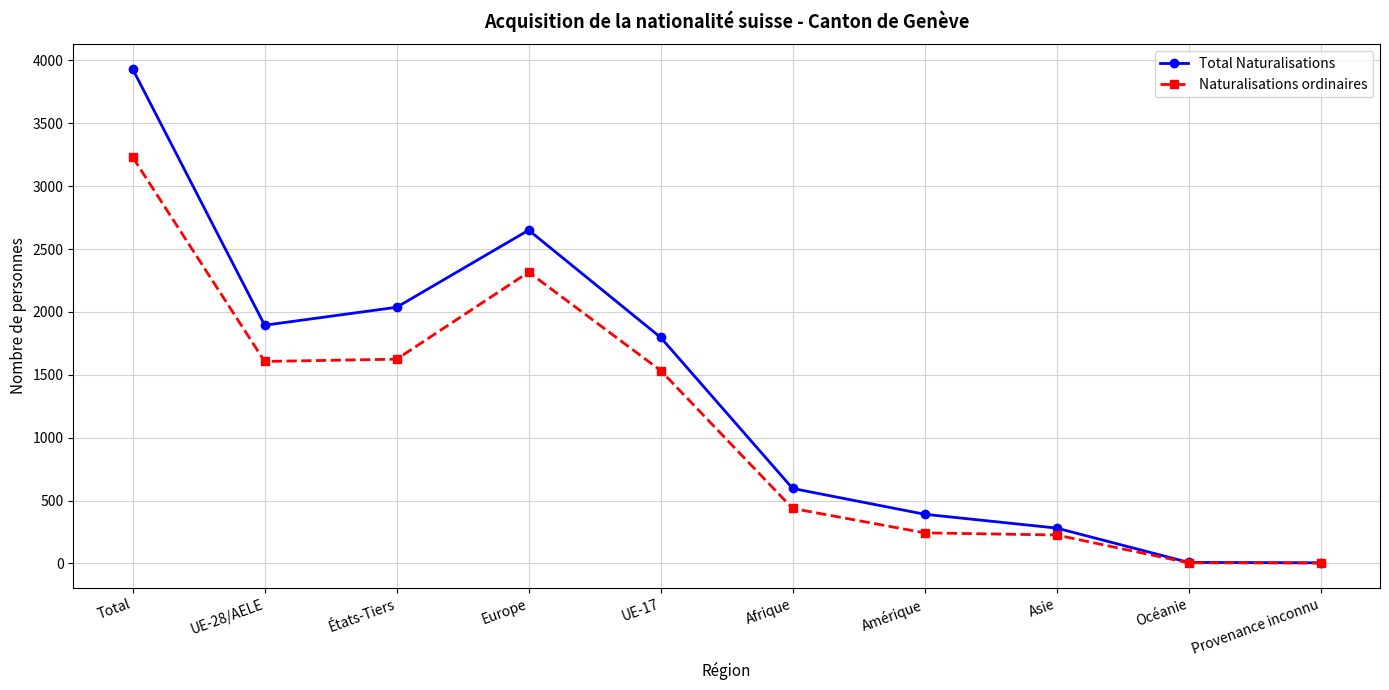

At UE-17, list the series in order from largest to smallest.

Total Naturalisations, Naturalisations ordinaires